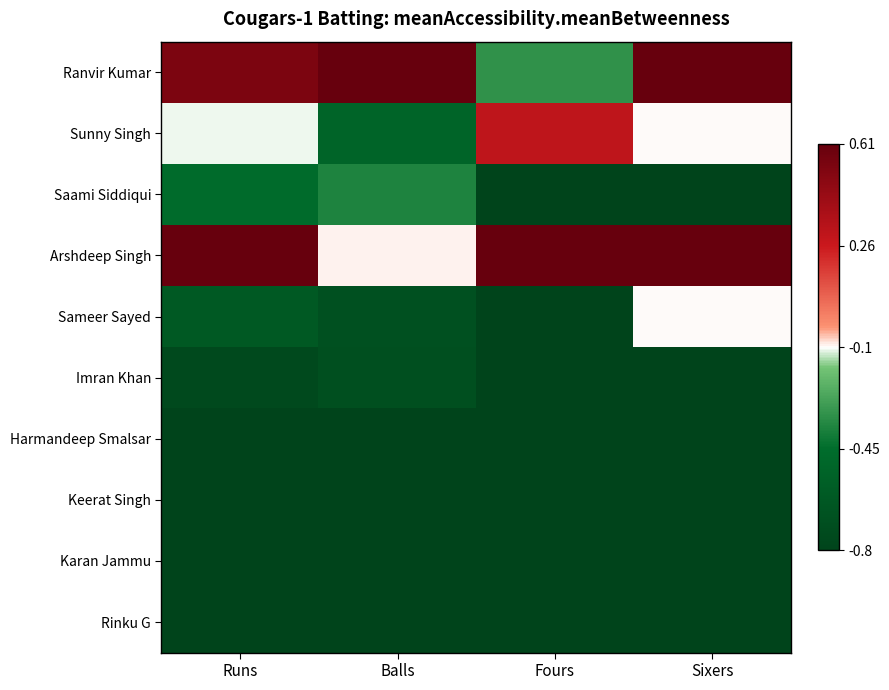

At which category does the chart reach its peak across all series?

Balls